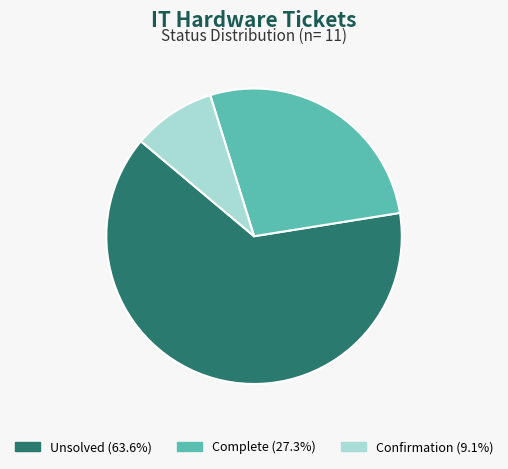

What is the ratio of the value at Unsolved (63.6%) to the value at Confirmation (9.1%)?

7.0